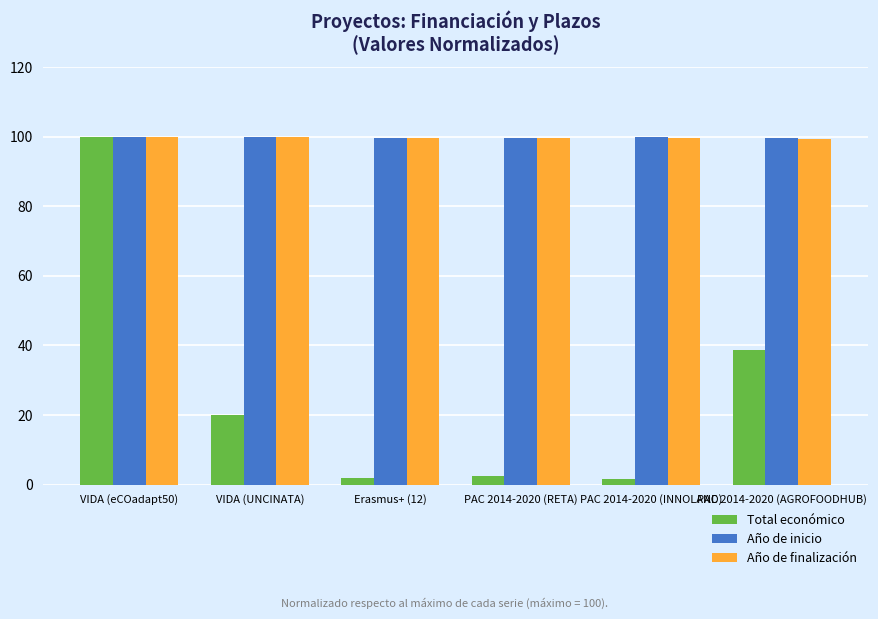

True or false: Total económico has a value of 2.6 at PAC 2014-2020 (RETA).

True